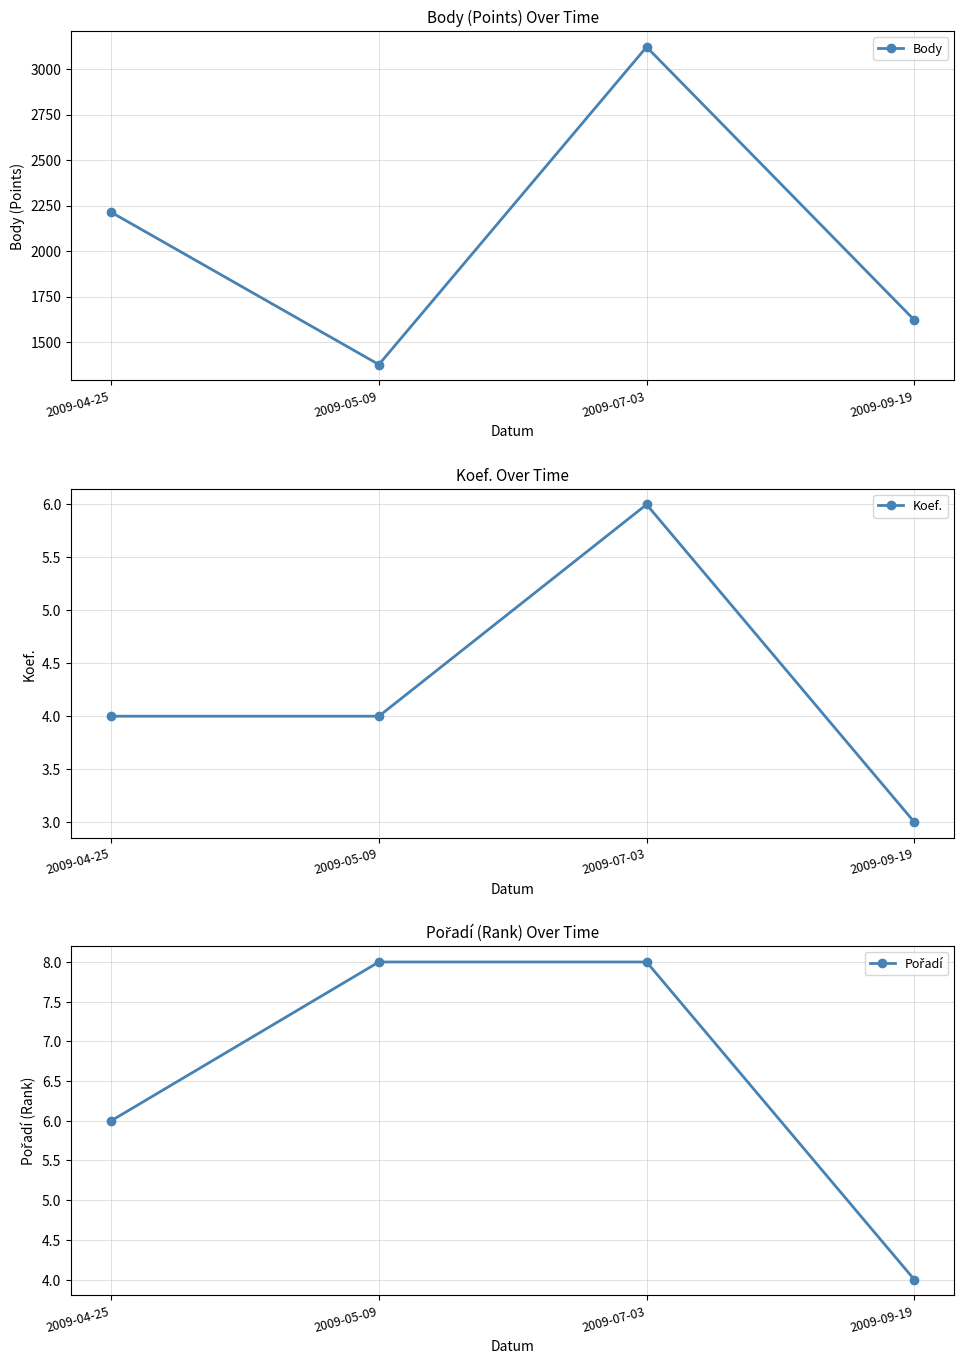

In Body, how many points are lower than both neighbors (excluding endpoints)?

1